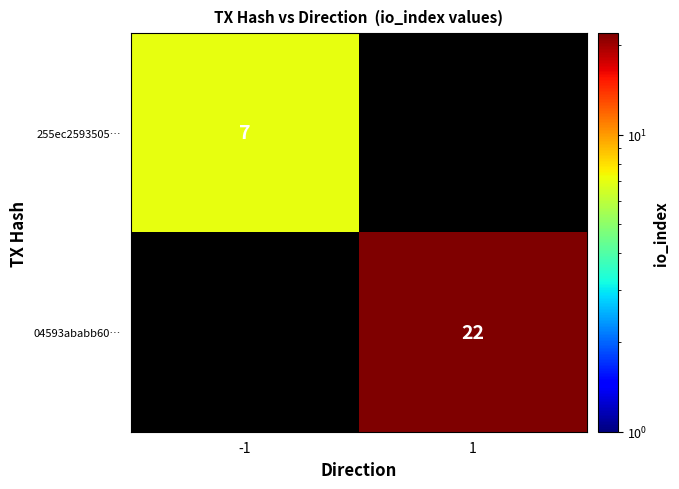

Is it true that 04593ababb60… equals 6 at 1?

False